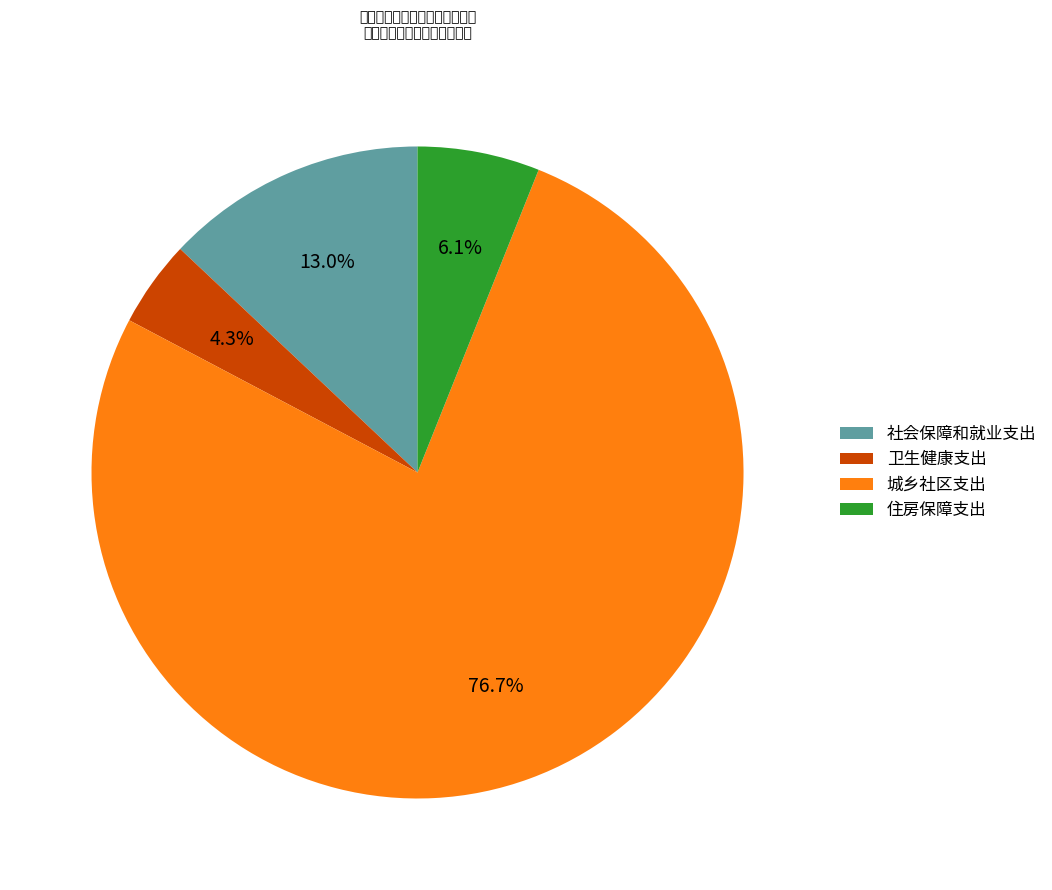

Does 城乡社区支出 account for over 50% of the chart?

Yes